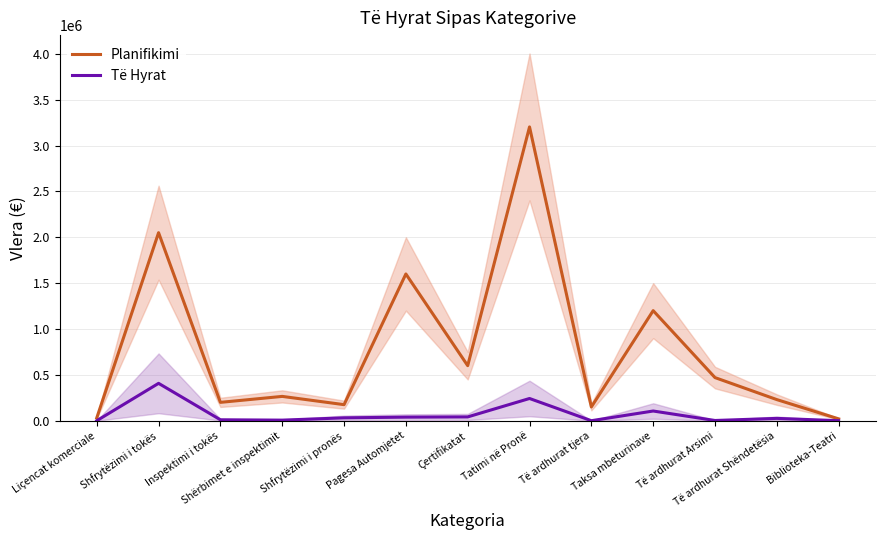

Does the chart have visible grid lines?

Yes